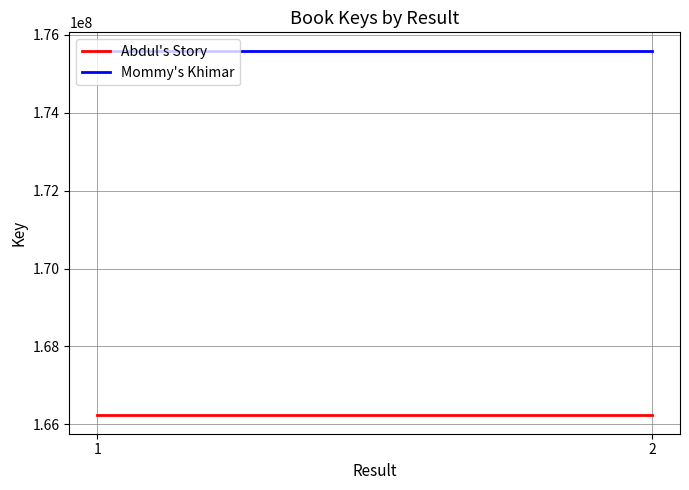

What is the sum of all Mommy's Khimar values?

351190380